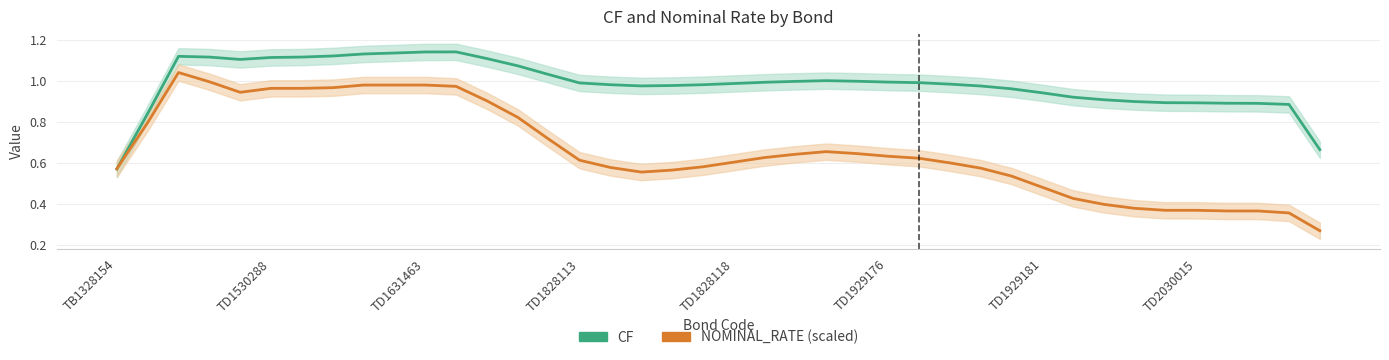

Between which two adjacent categories do CF and NOMINAL_RATE (scaled) first intersect?

TB1328154 and TD1530288